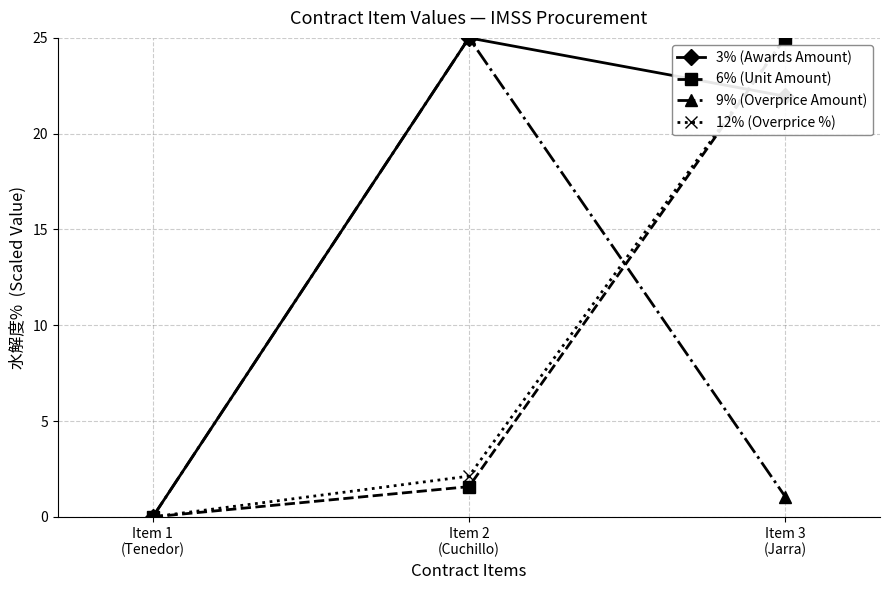

What is the highest value of the 3% (Awards Amount) series?

25.0